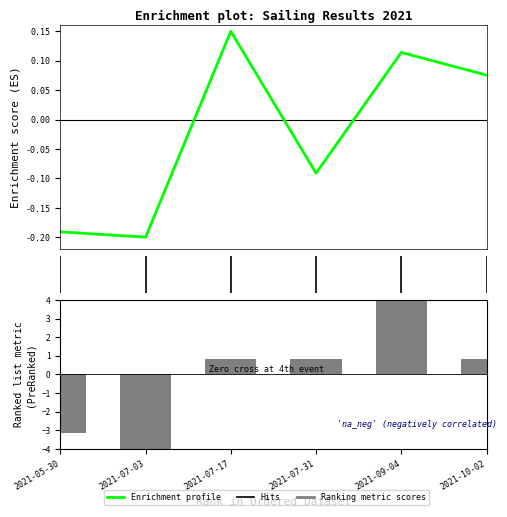

True or false: Koef. has a value of 0.2 at 2021-07-31.

False